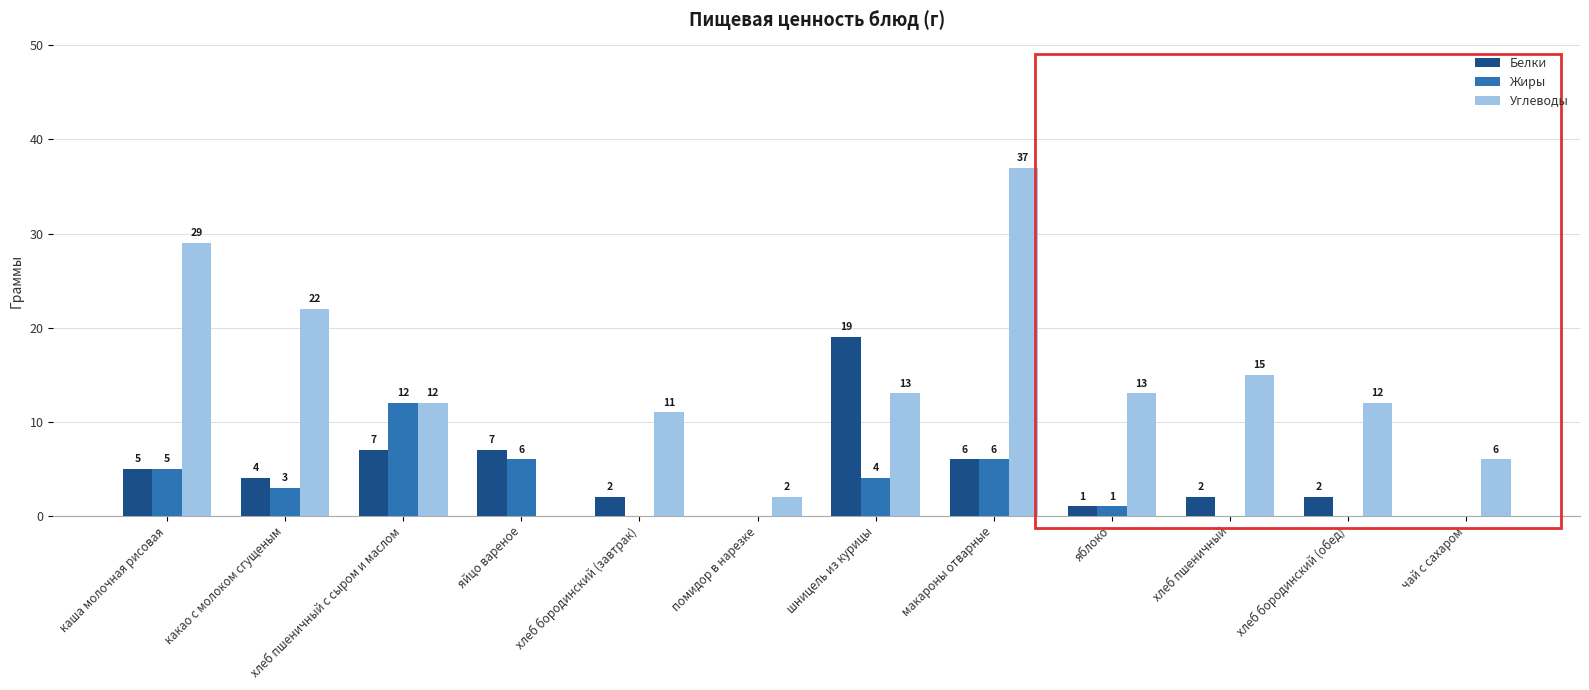

Are the bars grouped side by side (vs. stacked)?

Yes